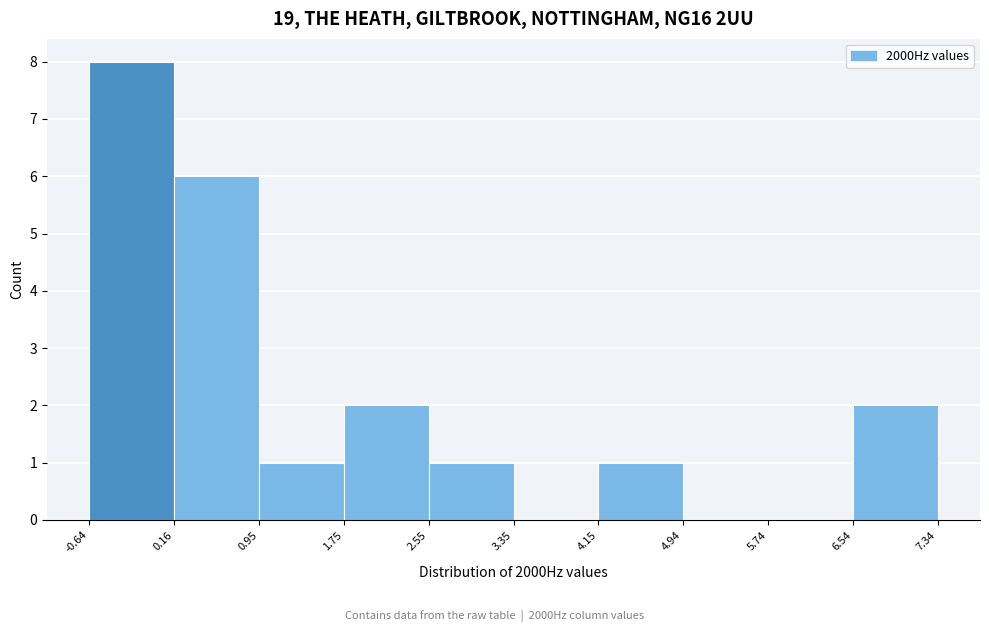

How tall is the bar that spans 6.54 to 7.34 on the x-axis? The values are not printed on the chart, so give them approximately, as read against the axis.

2